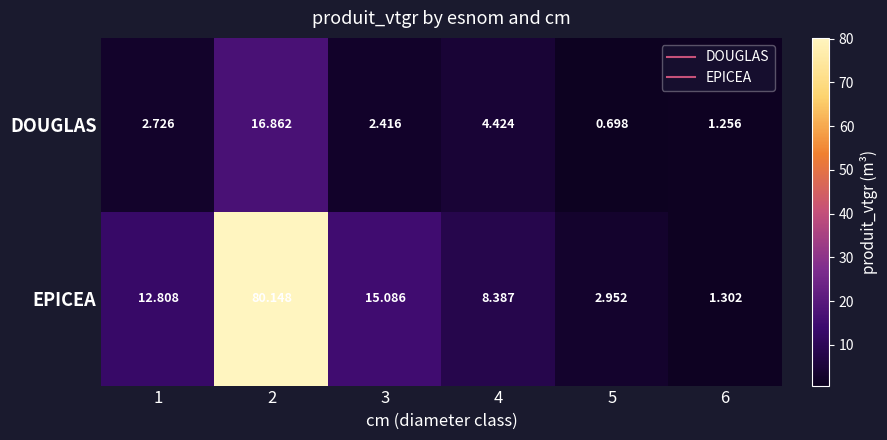

Which series has the largest range (max minus min)?

EPICEA